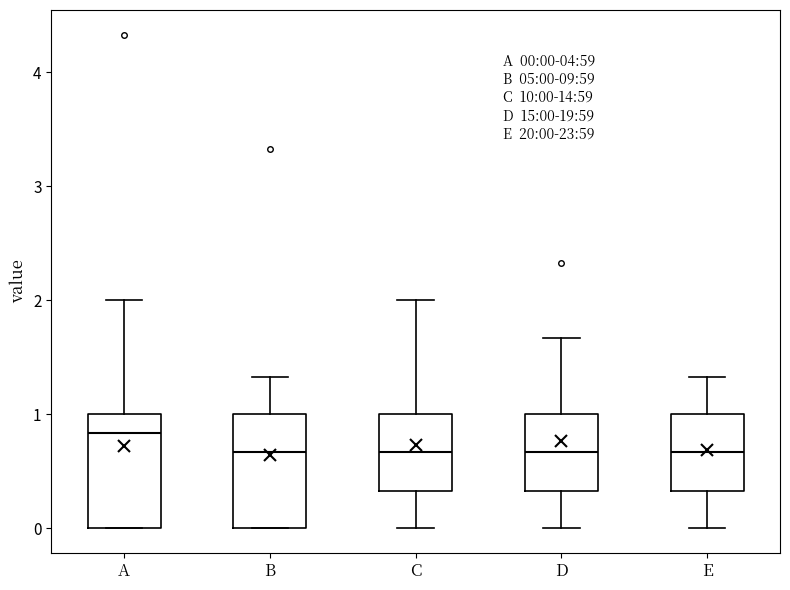

Which box has the highest median line?

A